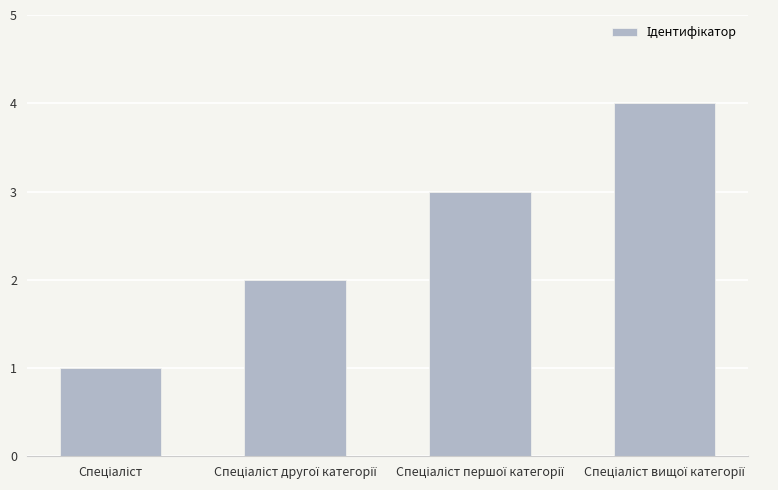

What is the difference between the maximum and minimum values?

3